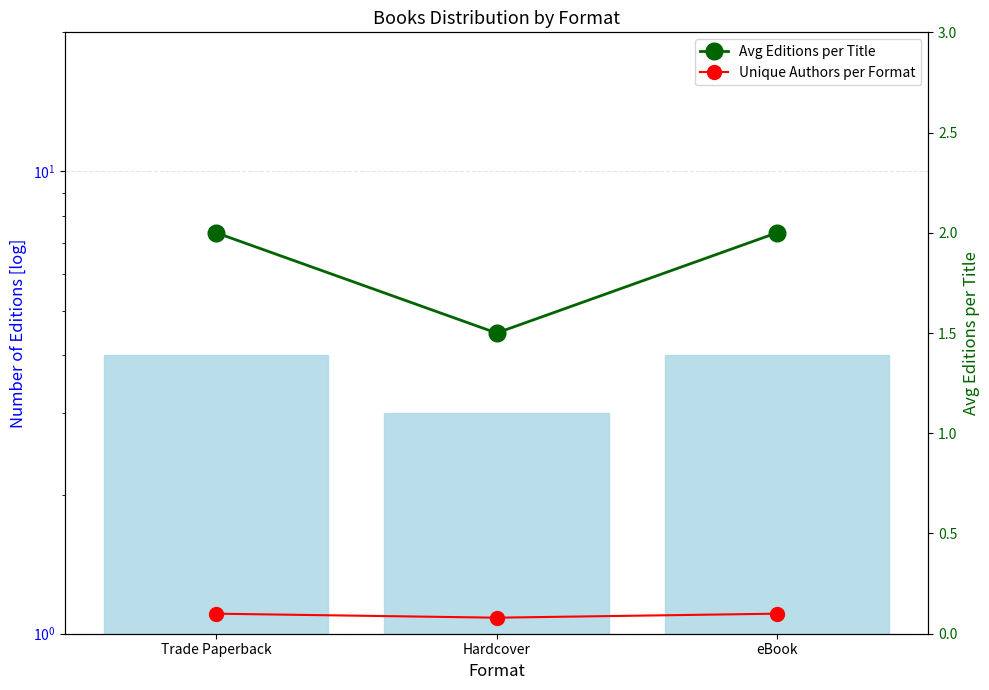

Which series changed the most between Trade Paperback and eBook?

Count